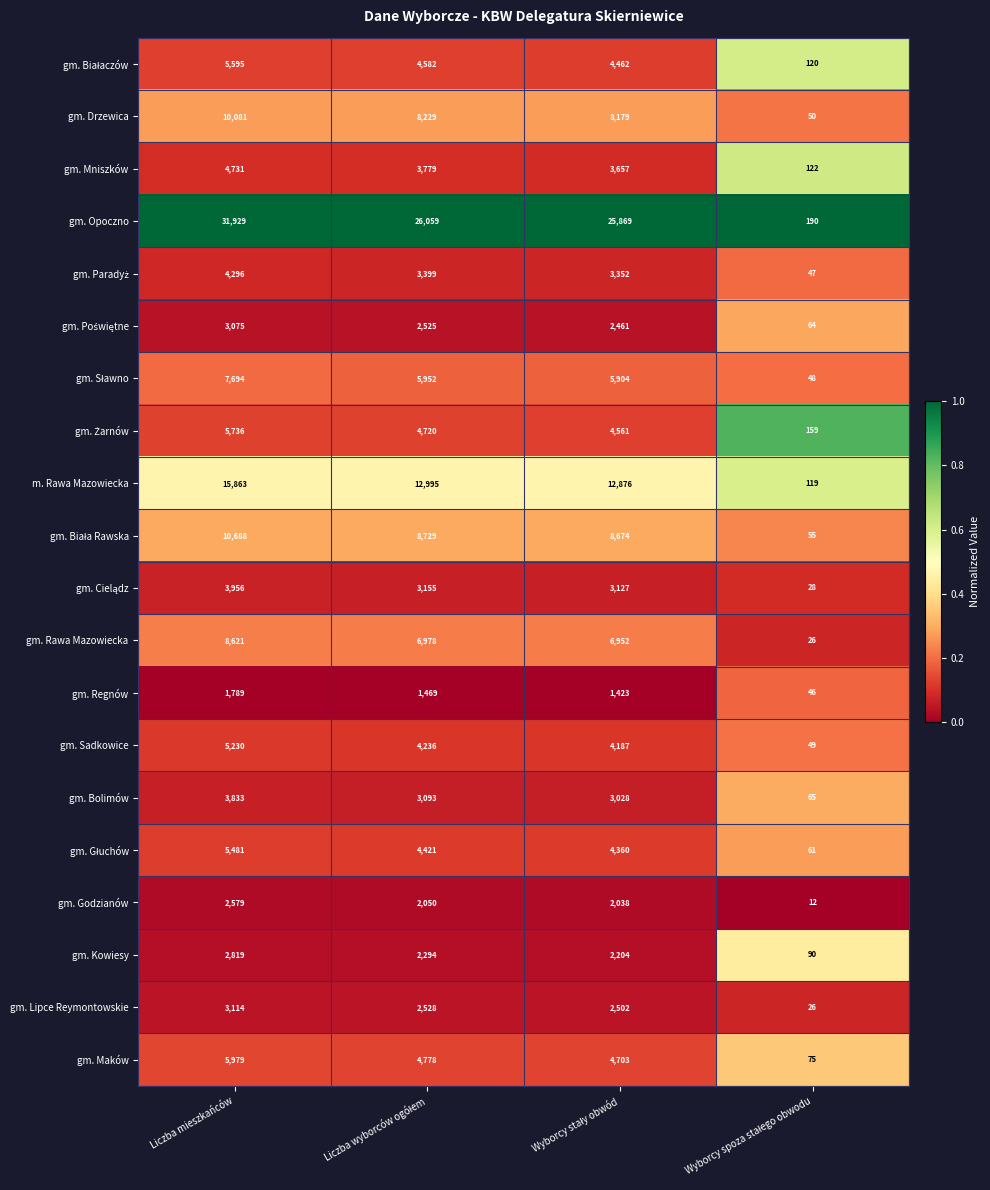

What is the difference between the maximum and minimum values in the gm. Maków series?

5904